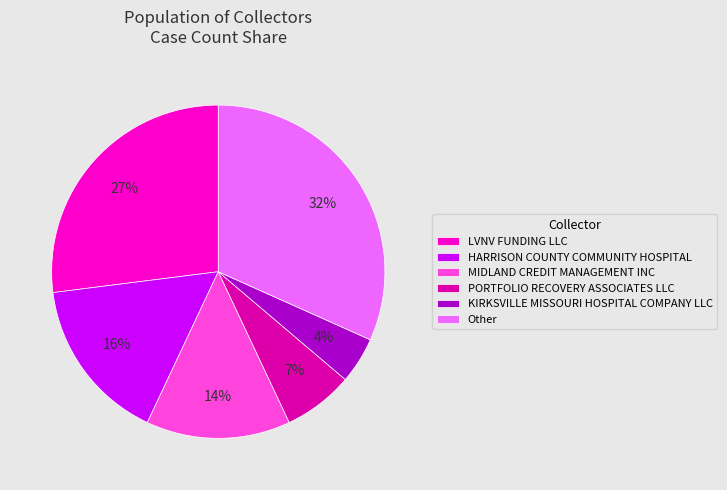

To the nearest percent, what percentage of the pie is HARRISON COUNTY COMMUNITY HOSPITAL?

16%